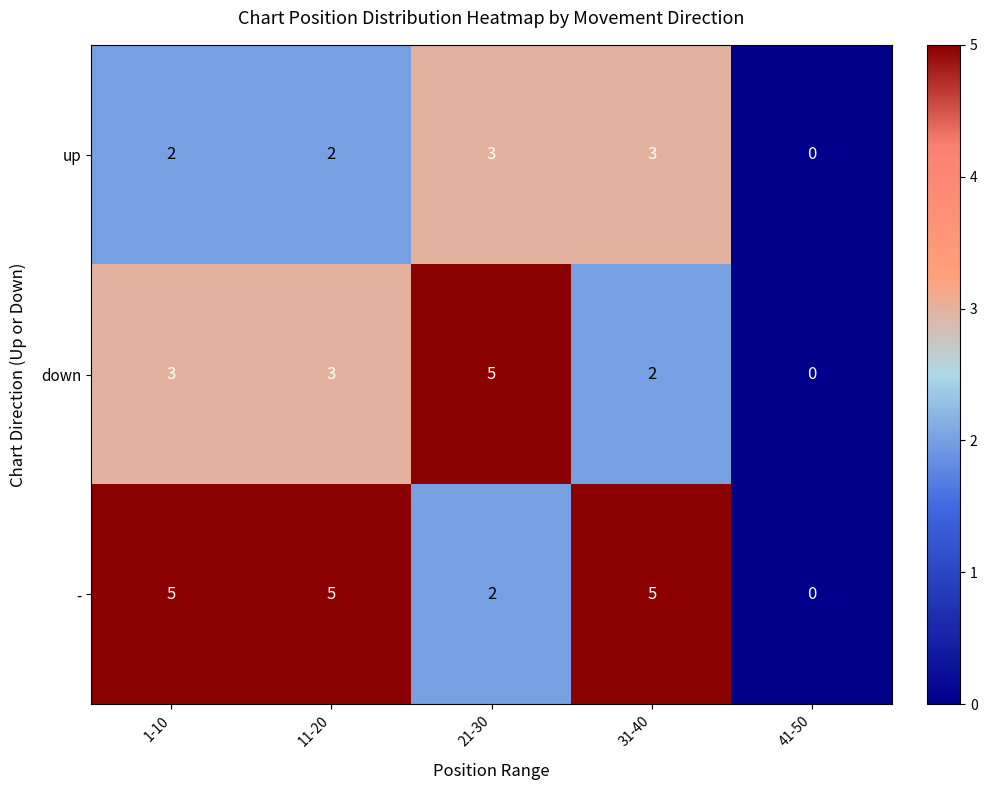

At how many categories does at least one series exceed 3?

4